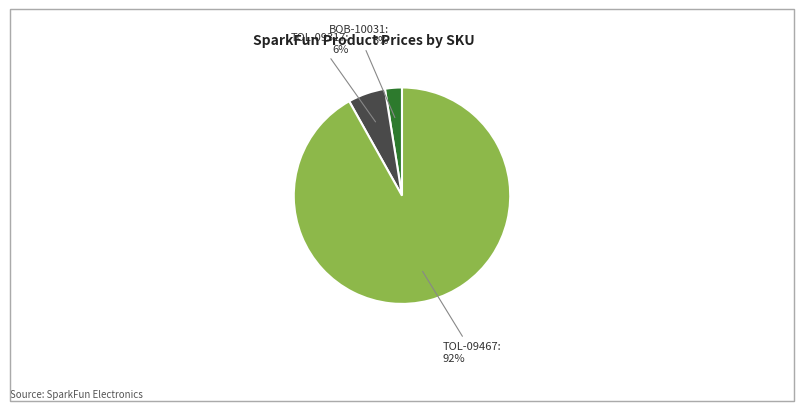

Is there any slice that represents more than half of the pie?

Yes